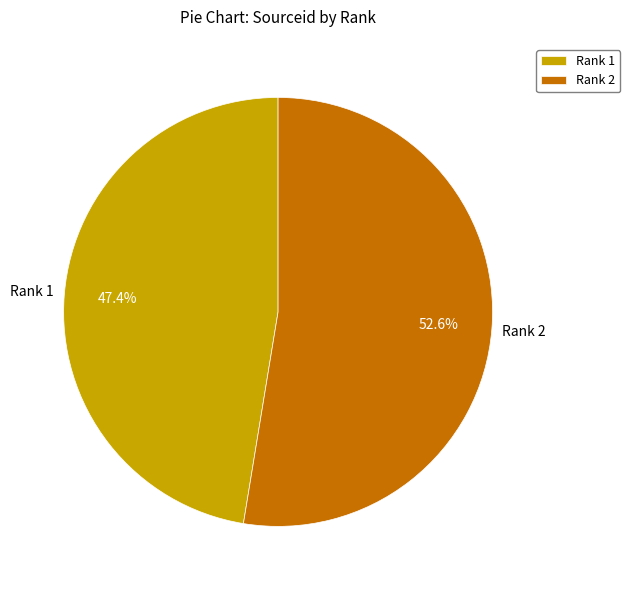

Rank the categories by value from lowest to highest.

Rank 1, Rank 2